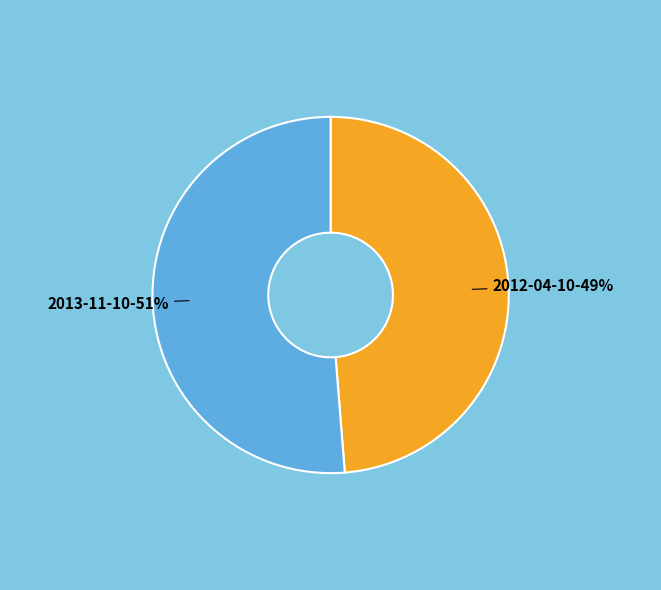

To the nearest percent, what is the combined percentage of 2013-11-10 and 2012-04-10?

100%